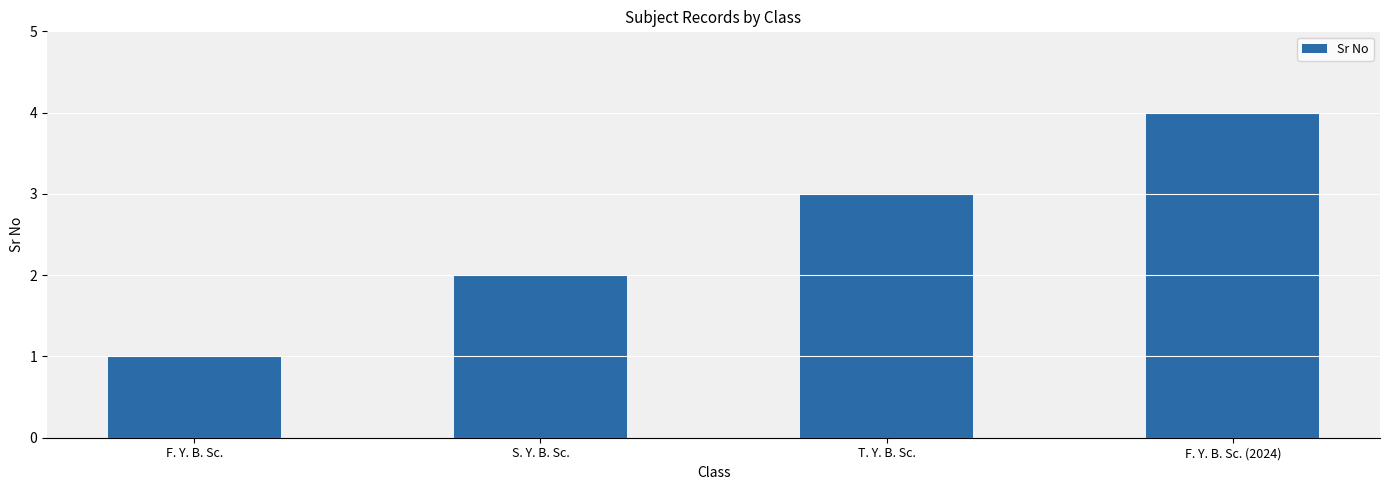

How many values are between 2 and 4?

3